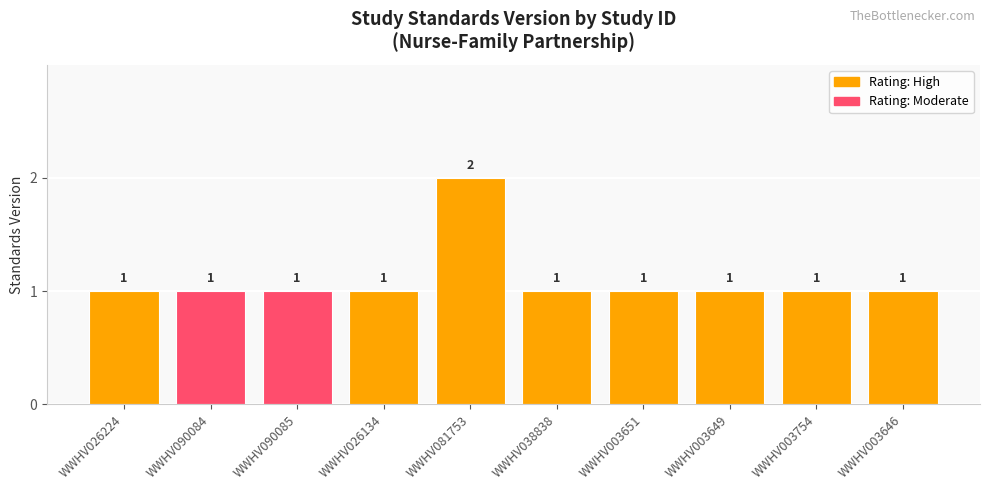

What is the ratio of the value at WWHV026224 to the value at WWHV003651?

1.0